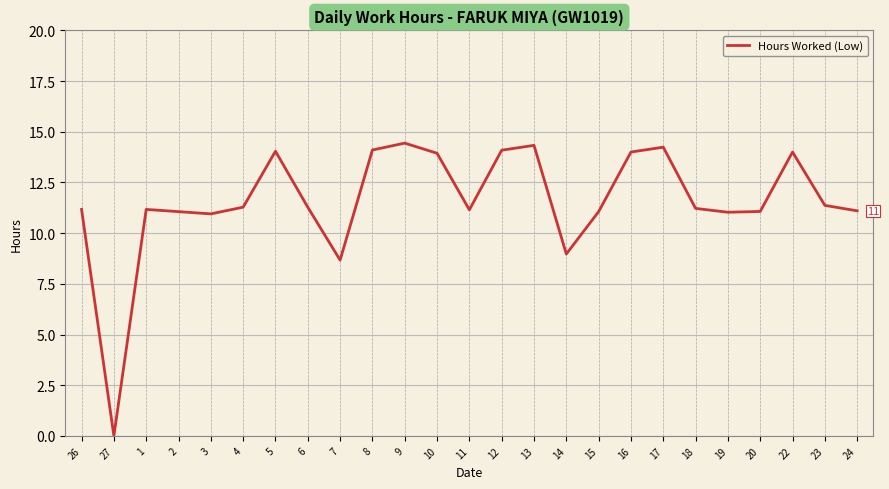

What is the approximate value at 7?

8.7